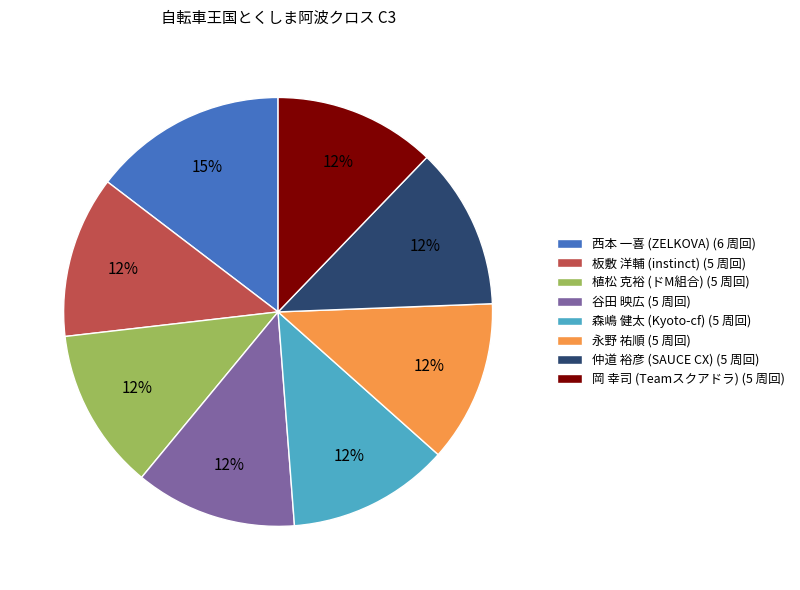

Which category has the biggest portion of the pie?

西本 一喜 (ZELKOVA)